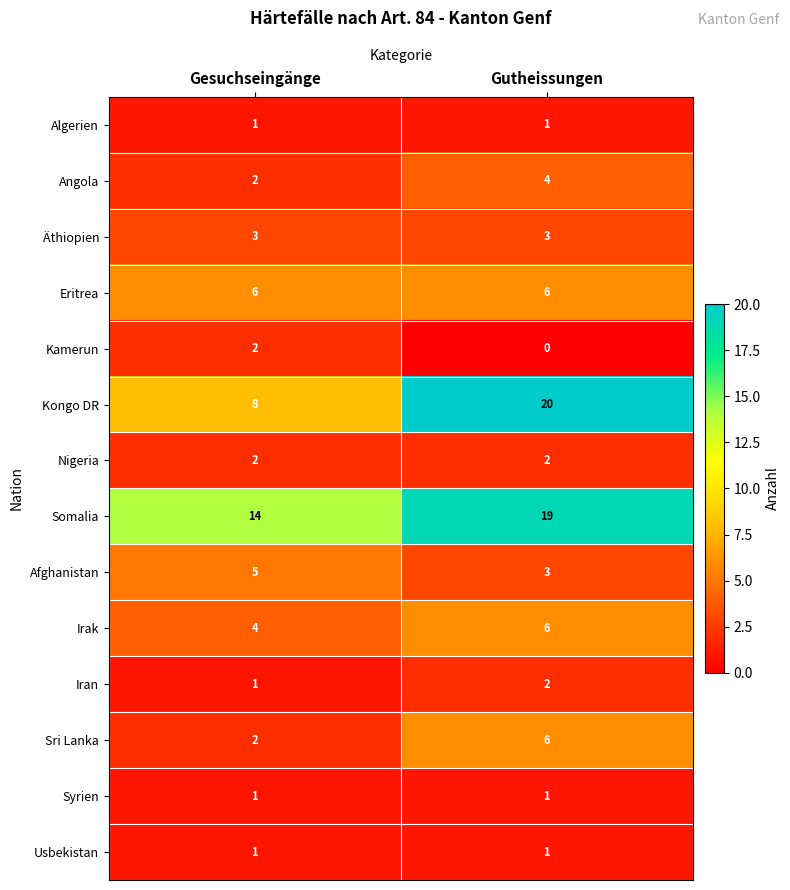

What is the sum of all Somalia values?

33